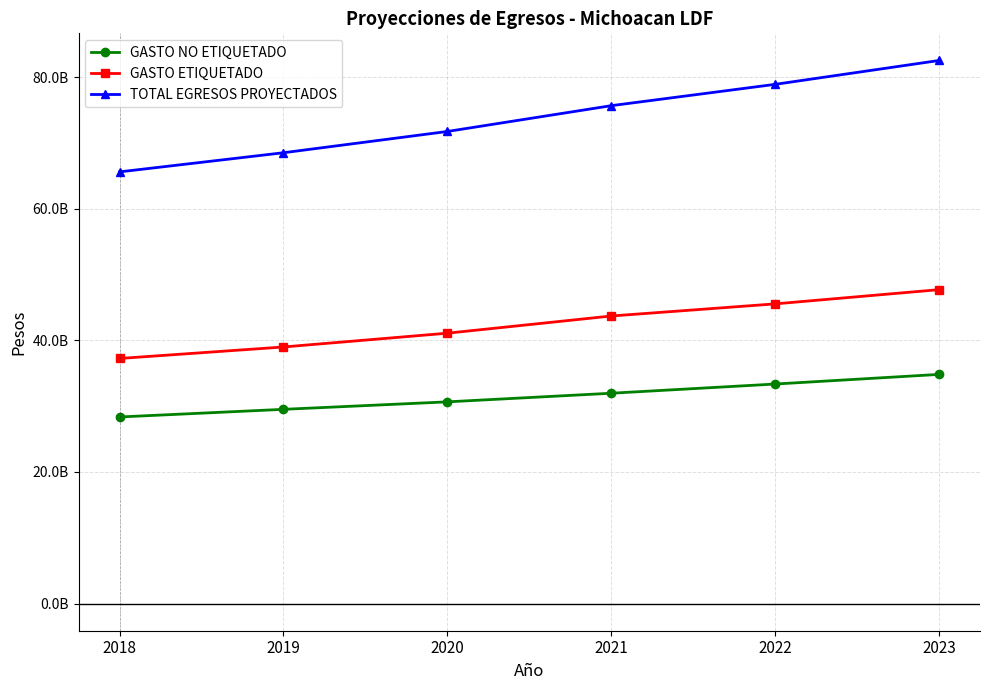

Rank the categories by TOTAL EGRESOS PROYECTADOS value from lowest to highest.

2018, 2019, 2020, 2021, 2022, 2023